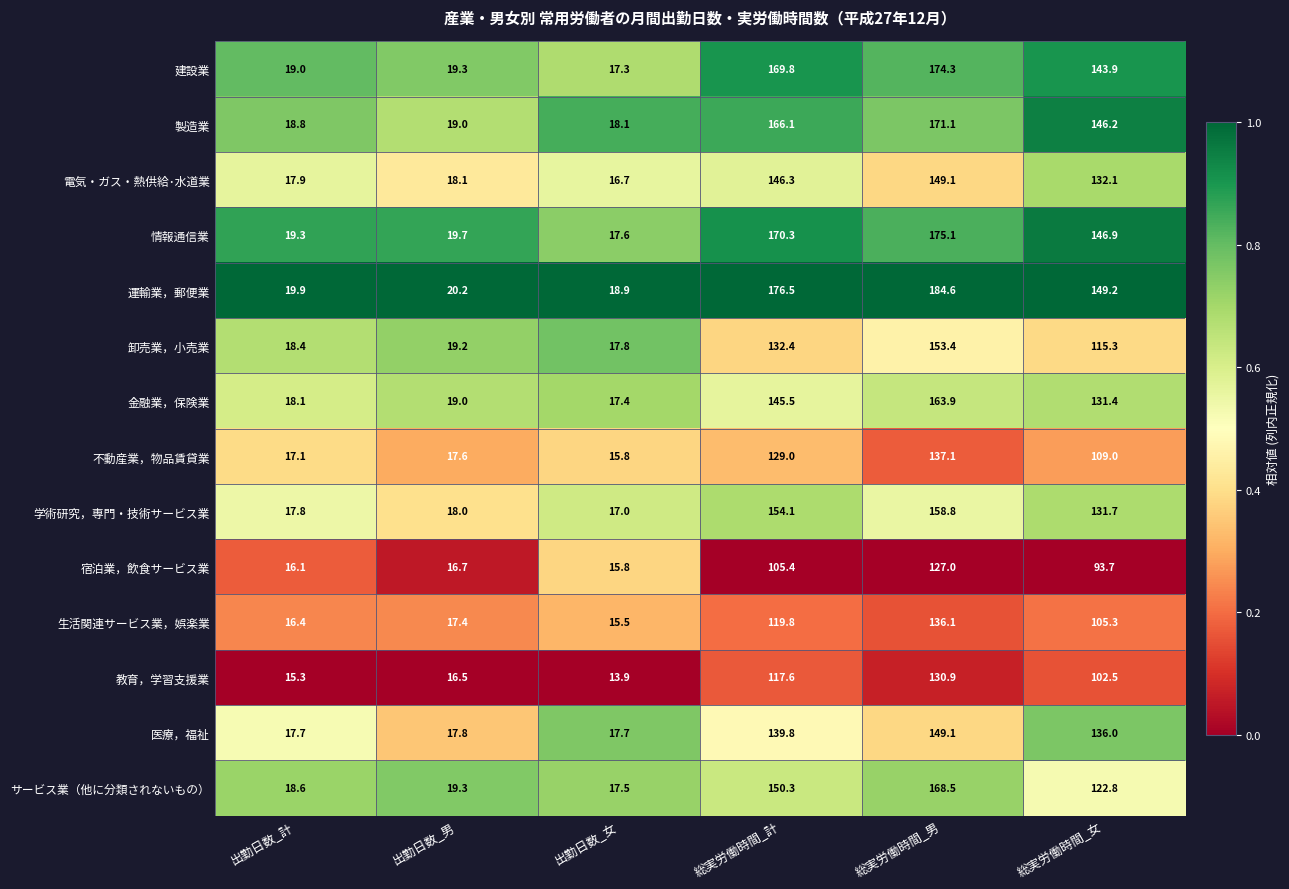

Which series changed the most between 総実労働時間_計 and 総実労働時間_男?

宿泊業，飲食サービス業